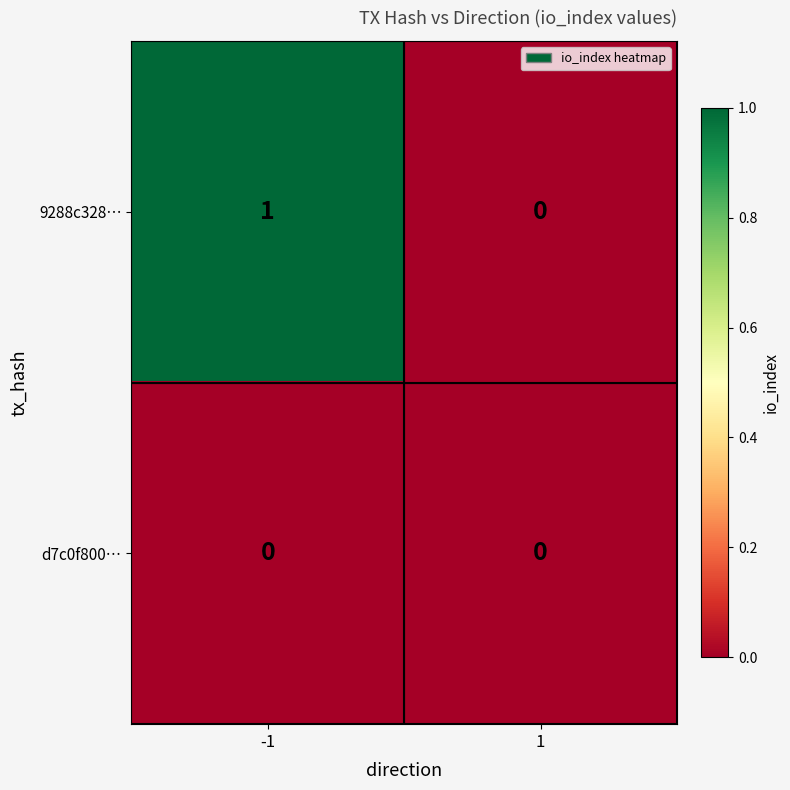

Which series has the largest total across all categories?

9288c328…